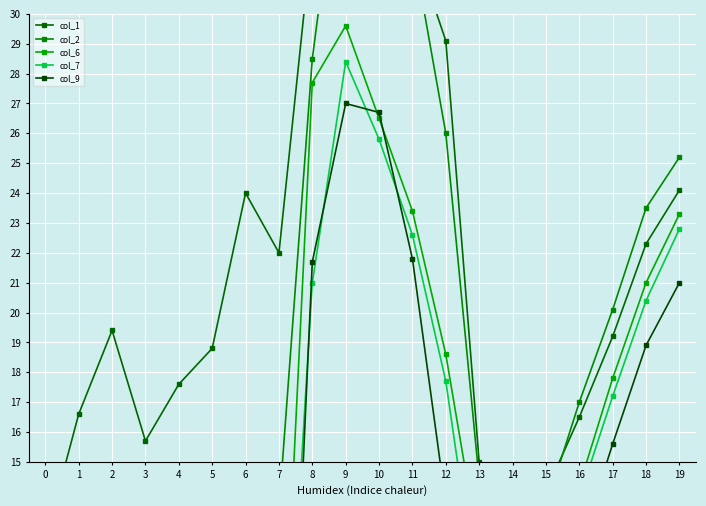

What is the total value across all series at 16?

73.6